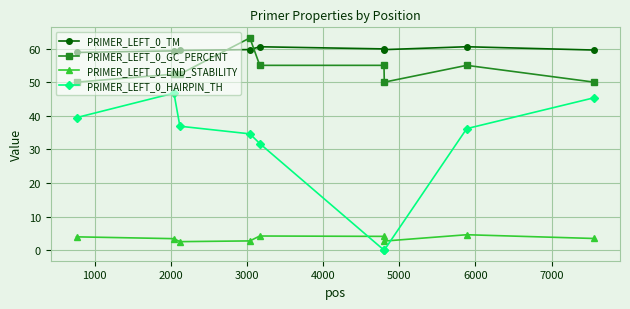

How many times do PRIMER_LEFT_0_END_STABILITY and PRIMER_LEFT_0_HAIRPIN_TH cross each other?

2